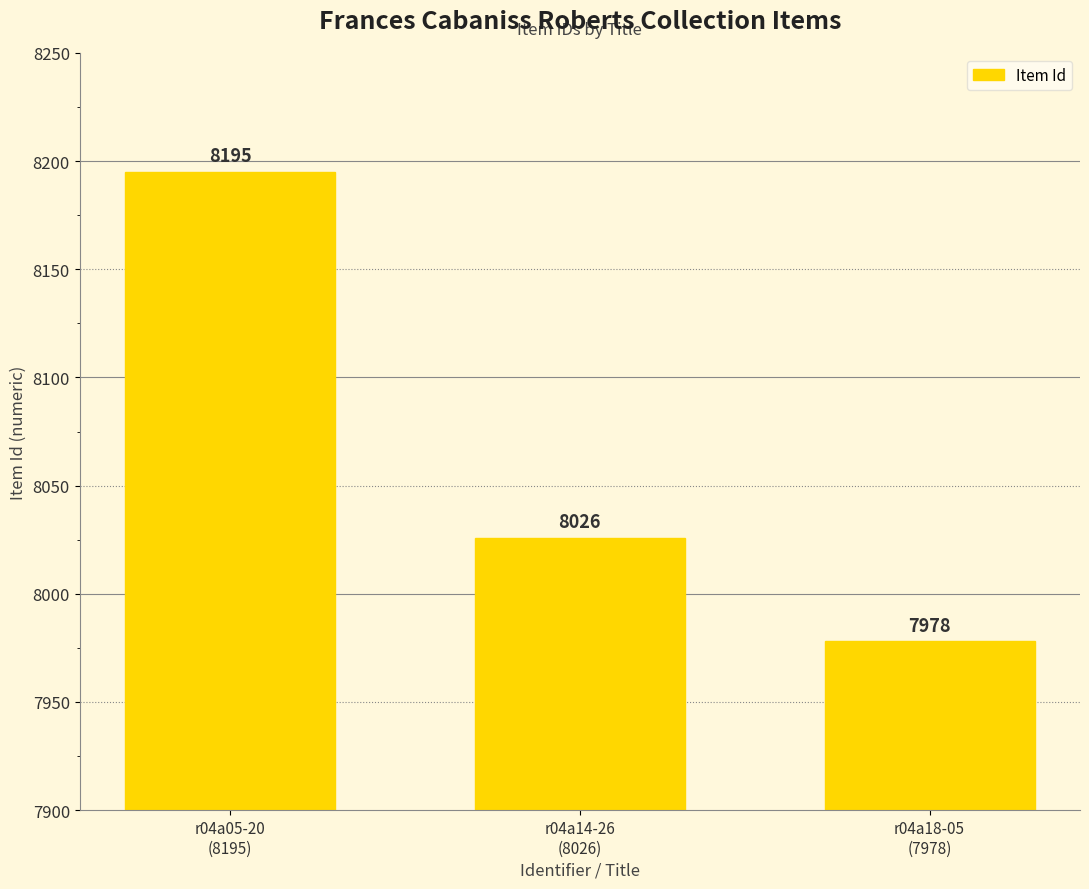

Approximately how many times larger is the value at r04a05-20
(8195) compared to r04a14-26
(8026)?

1.0